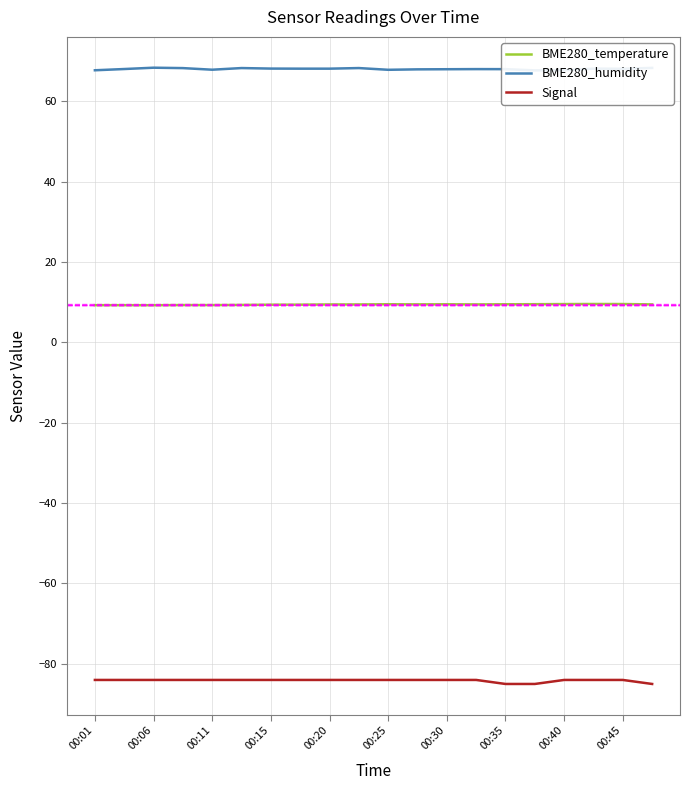

True or false: BME280_temperature has more than 0 interior local peaks.

True